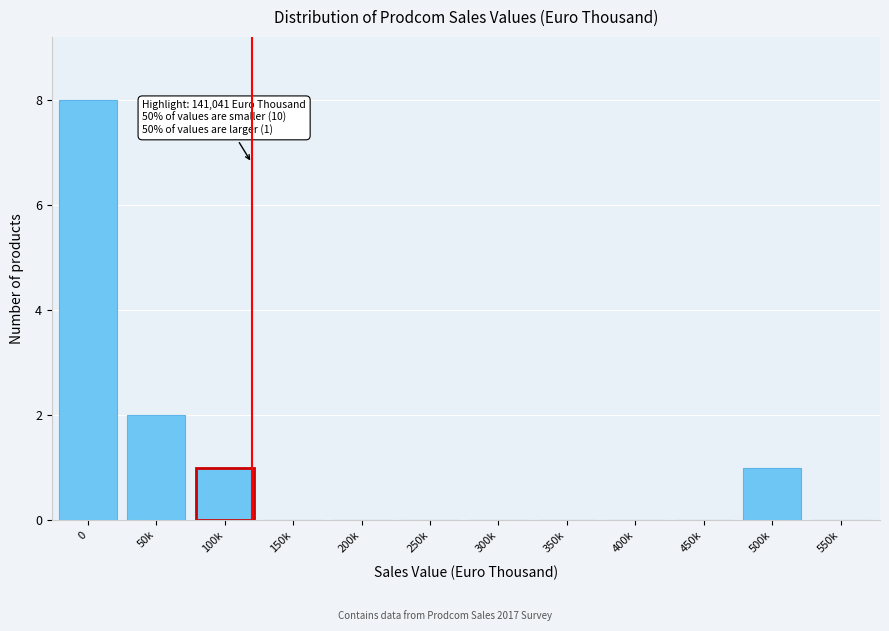

Reading right to left, transcribe all the data shown in this chart.

550k=0	500k=1	450k=0	400k=0	350k=0	300k=0	250k=0	200k=0	150k=0	100k=1	50k=2	0=8